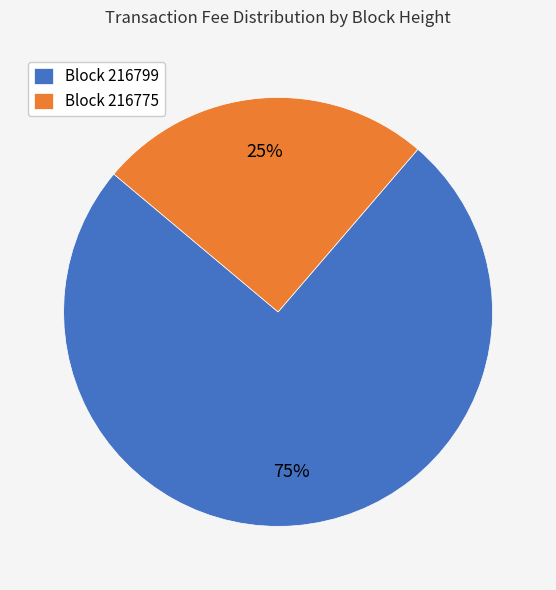

Between Block 216775 and Block 216799, which is larger?

Block 216799